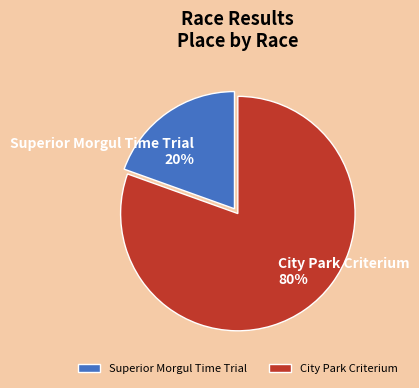

Does Superior Morgul Time Trial represent more than half of the total?

No